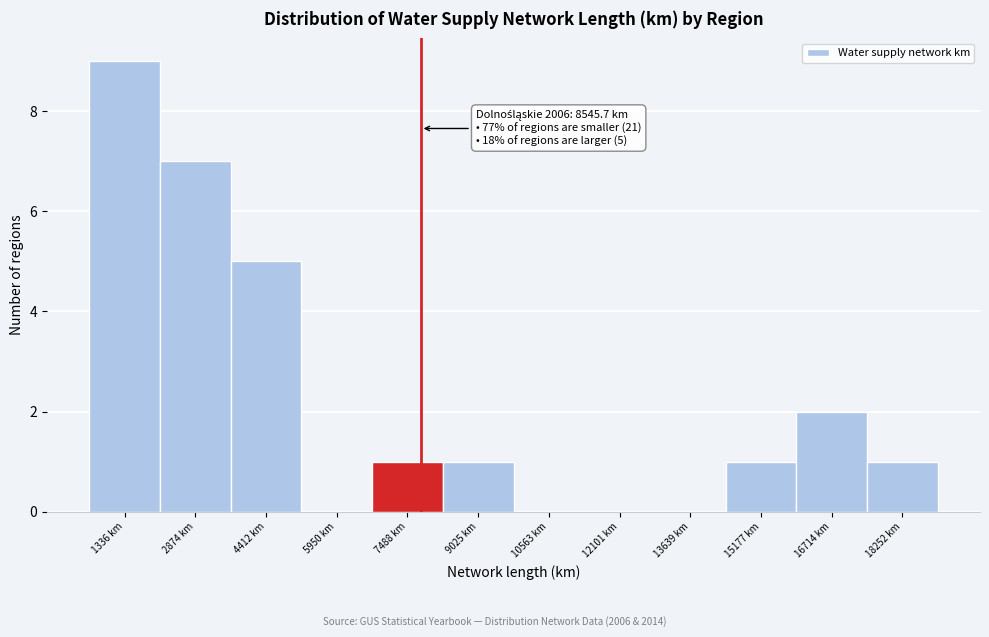

Reading left to right, transcribe all the data shown in this chart.

1336 km=9	2874 km=7	4412 km=5	5950 km=0	7488 km=1	9025 km=1	10563 km=0	12101 km=0	13639 km=0	15177 km=1	16714 km=2	18252 km=1